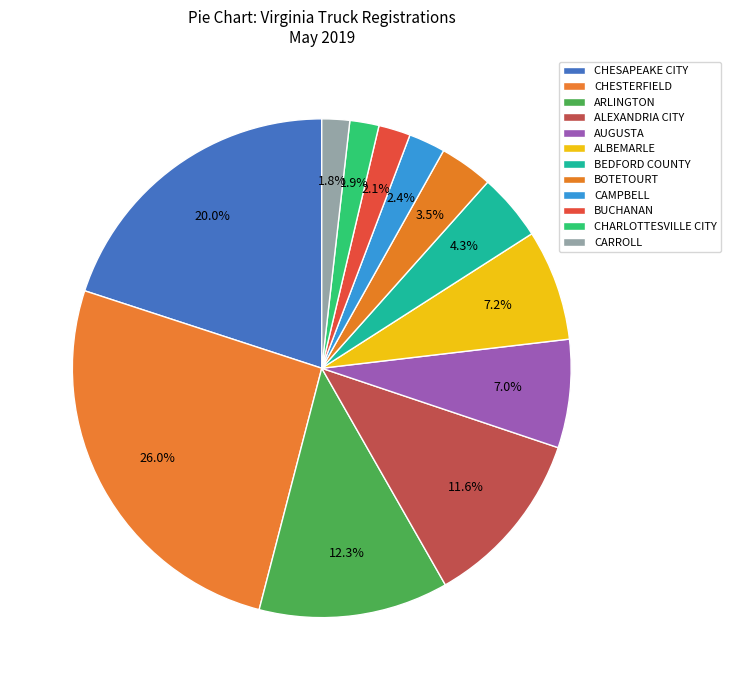

How many slices are in this pie chart?

12